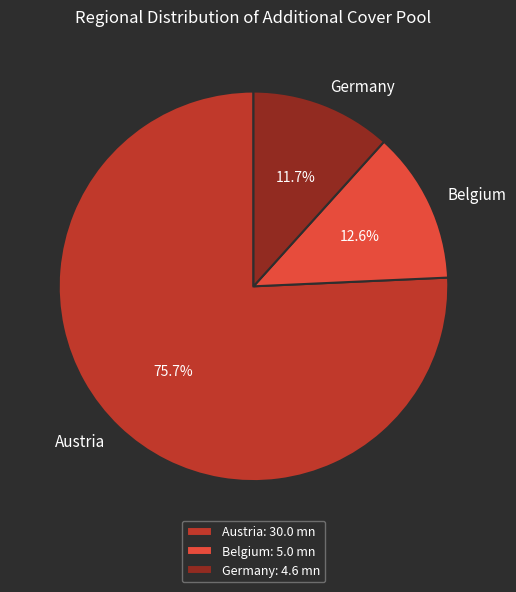

What portion of the pie excludes Belgium?

87.4%